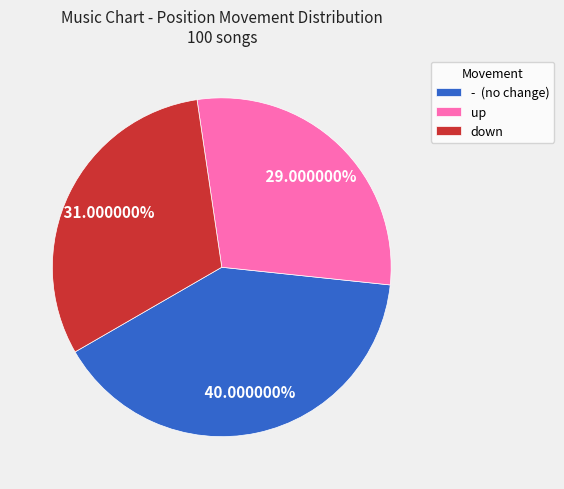

Which slice is the largest?

-